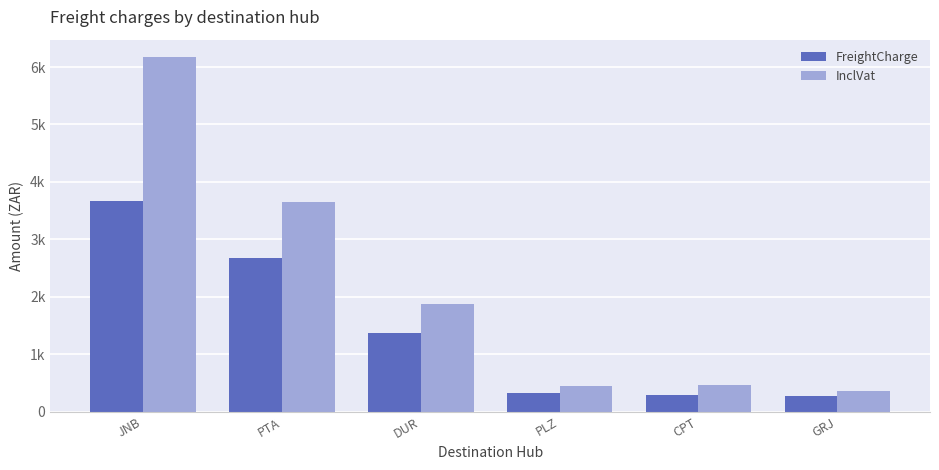

List the labels in order of InclVat value, largest first.

JNB, PTA, DUR, CPT, PLZ, GRJ